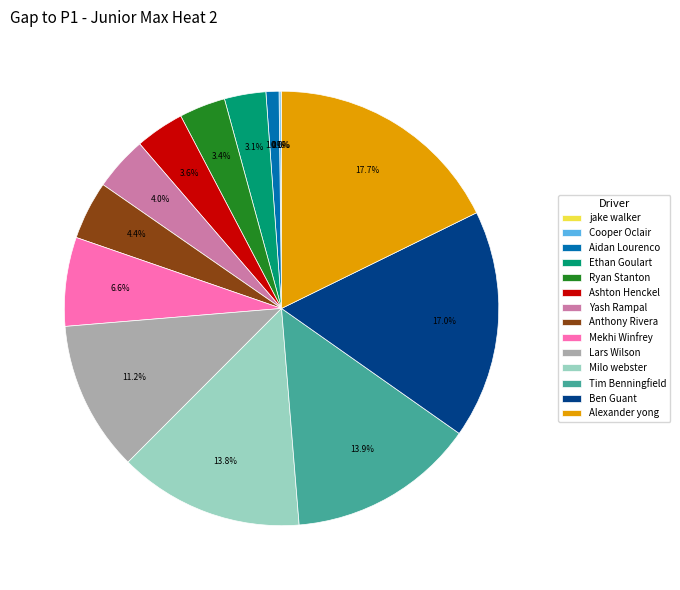

To the nearest percent, what is the combined percentage of Tim Benningfield and Alexander yong?

32%